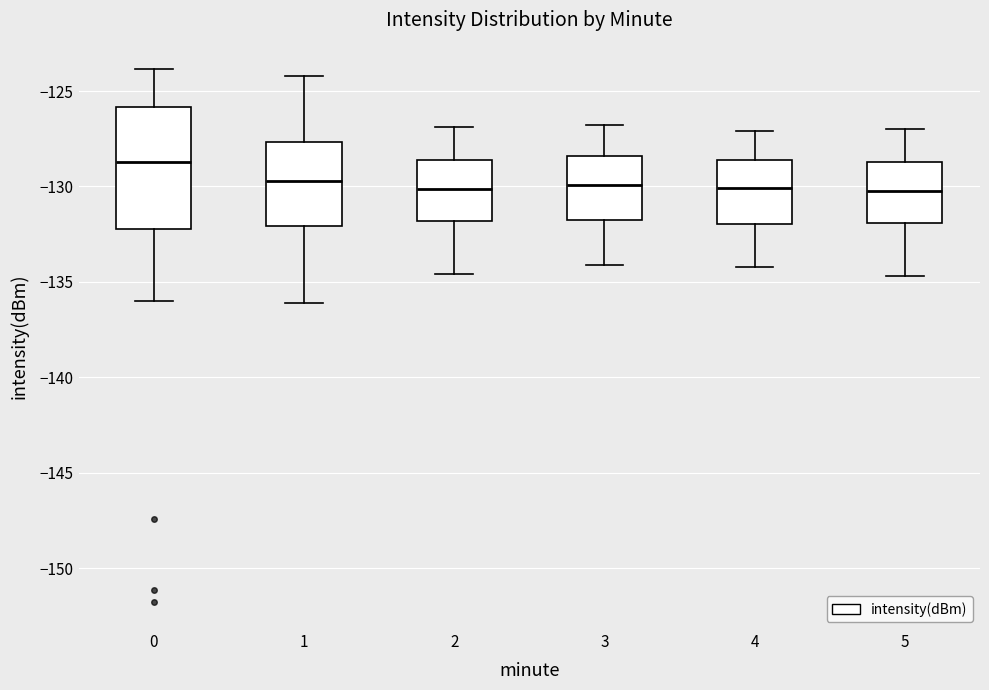

Reading left to right, transcribe this box plot: for each box, give where its median line is, the range the box spans, and where its two whiskers end, as read against the y-axis. The values are not printed on the chart, so give them approximately, as read against the axis.

0: median -128.5, box -132.0 to -126.0, whiskers -136.0 to -124.0
1: median -129.5, box -132.0 to -127.5, whiskers -136.0 to -124.0
2: median -130.0, box -132.0 to -128.5, whiskers -134.5 to -127.0
3: median -130.0, box -132.0 to -128.5, whiskers -134.0 to -127.0
4: median -130.0, box -132.0 to -128.5, whiskers -134.0 to -127.0
5: median -130.0, box -132.0 to -128.5, whiskers -134.5 to -127.0